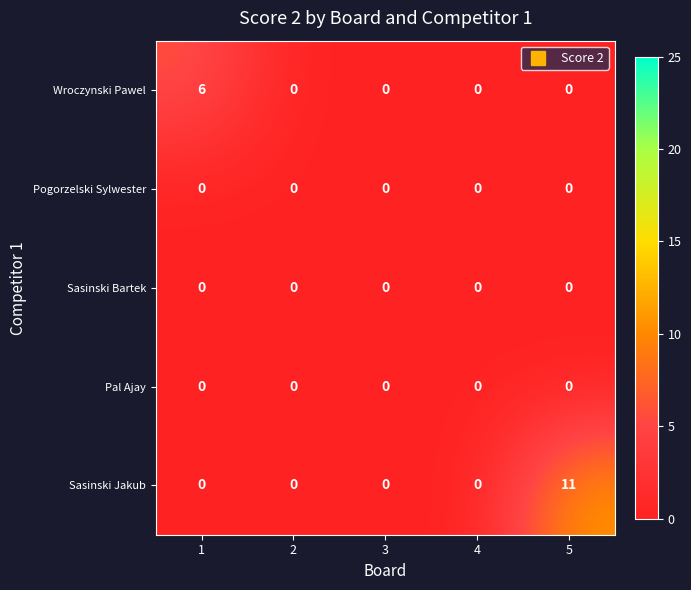

Which series has the largest total across all categories?

Sasinski Jakub